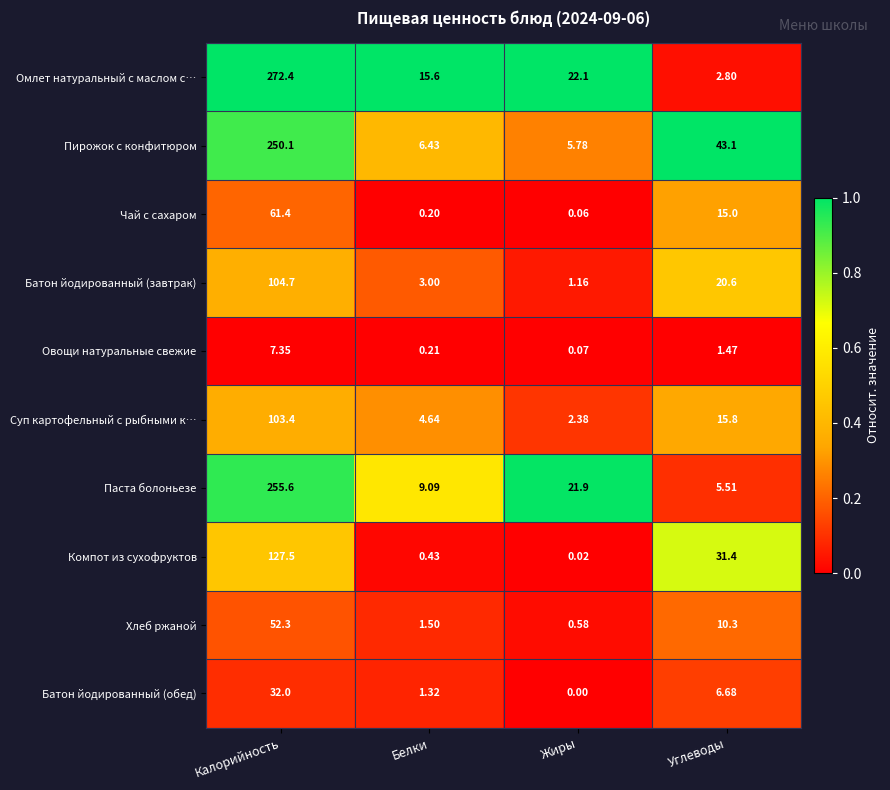

List the labels in order of Чай с сахаром value, largest first.

Калорийность, Углеводы, Белки, Жиры